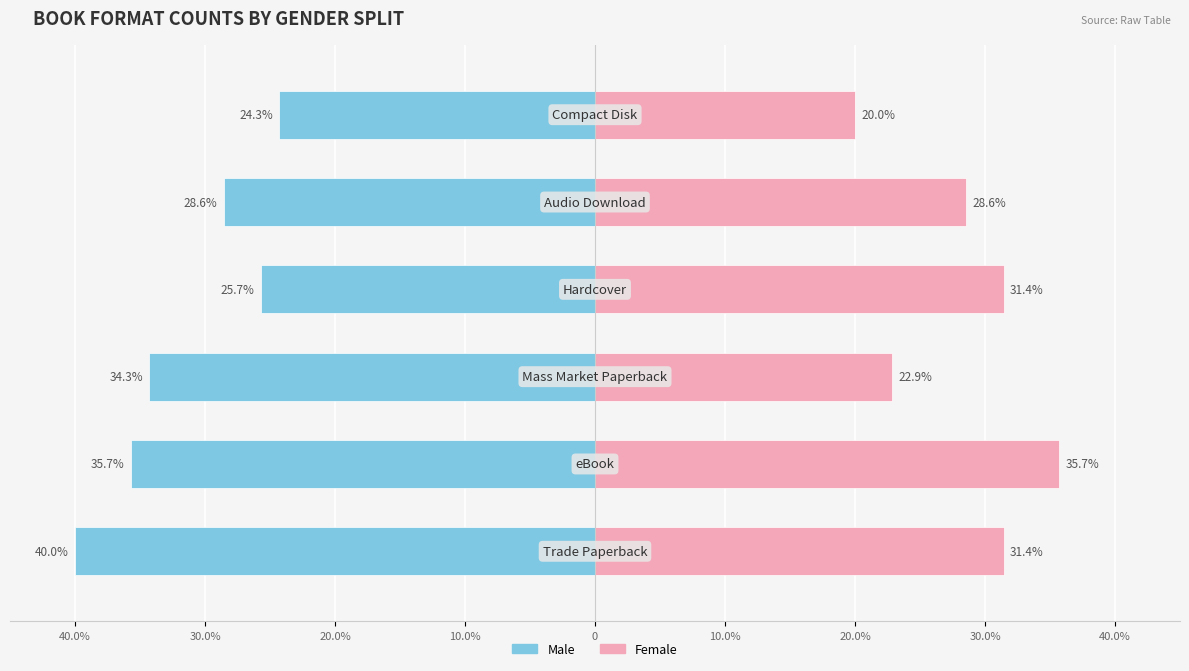

What is the sum of all Male values?

-188.6